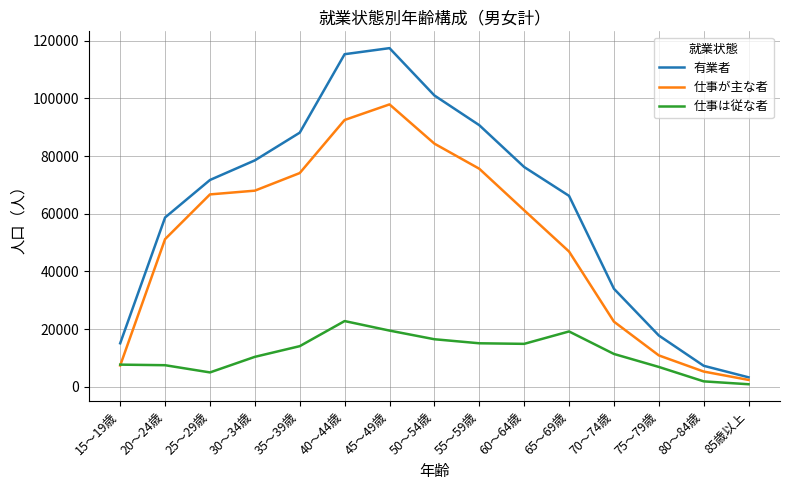

Which series has the widest spread of values?

有業者